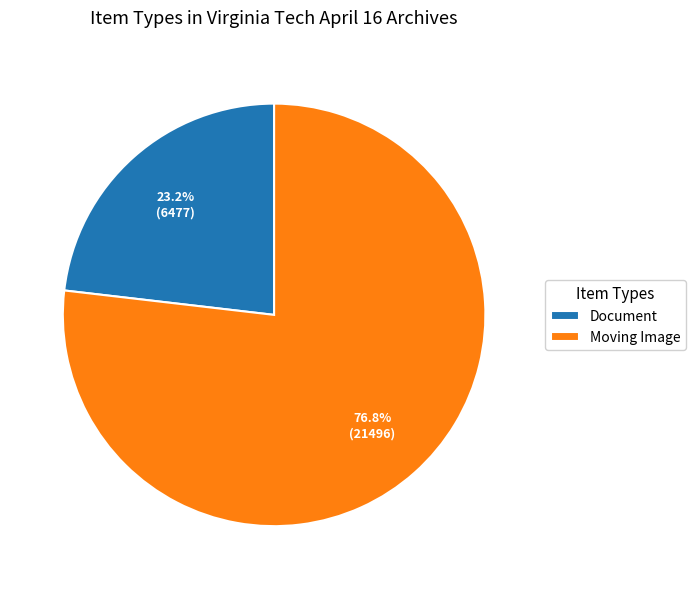

To the nearest percent, what is the average slice percentage?

50%